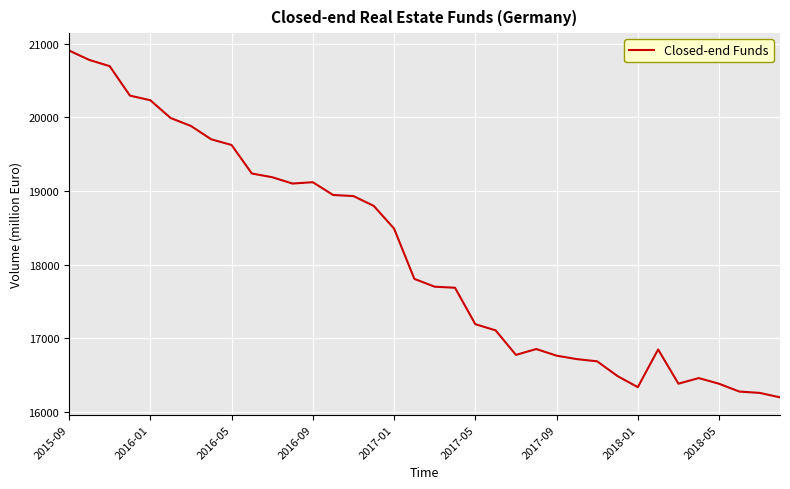

What is the minimum value shown in the chart?

16202